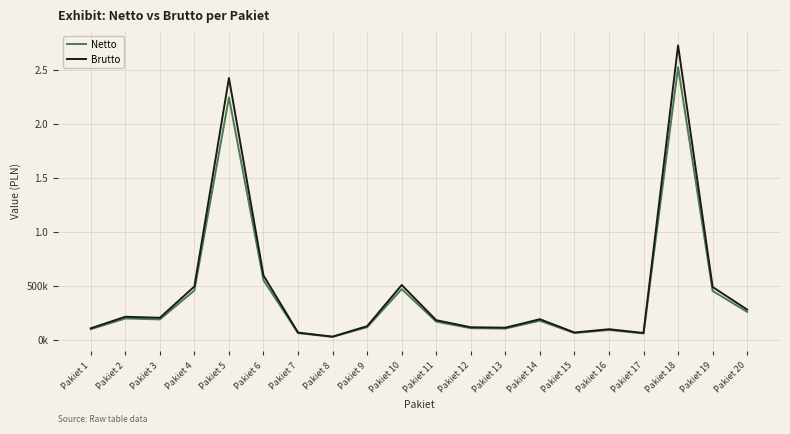

Does the chart display data point markers on the line(s)?

No